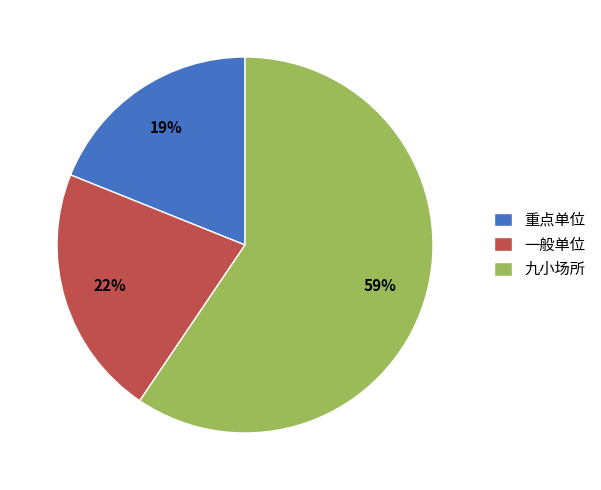

Rank the categories by value from lowest to highest.

重点单位, 一般单位, 九小场所